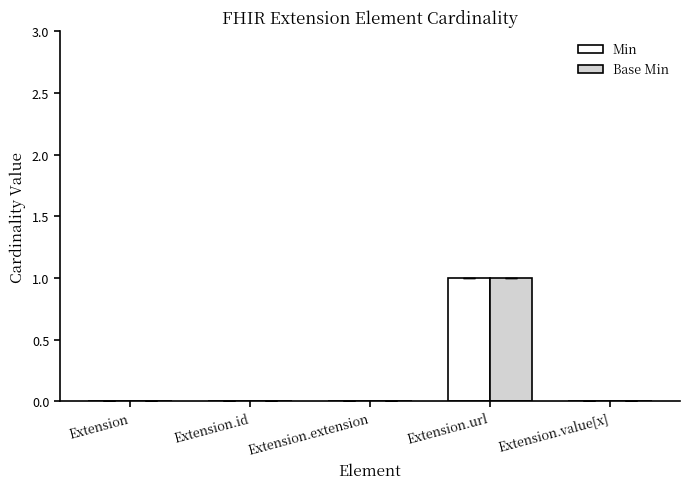

What are all the series names shown in the legend?

Min, Base Min